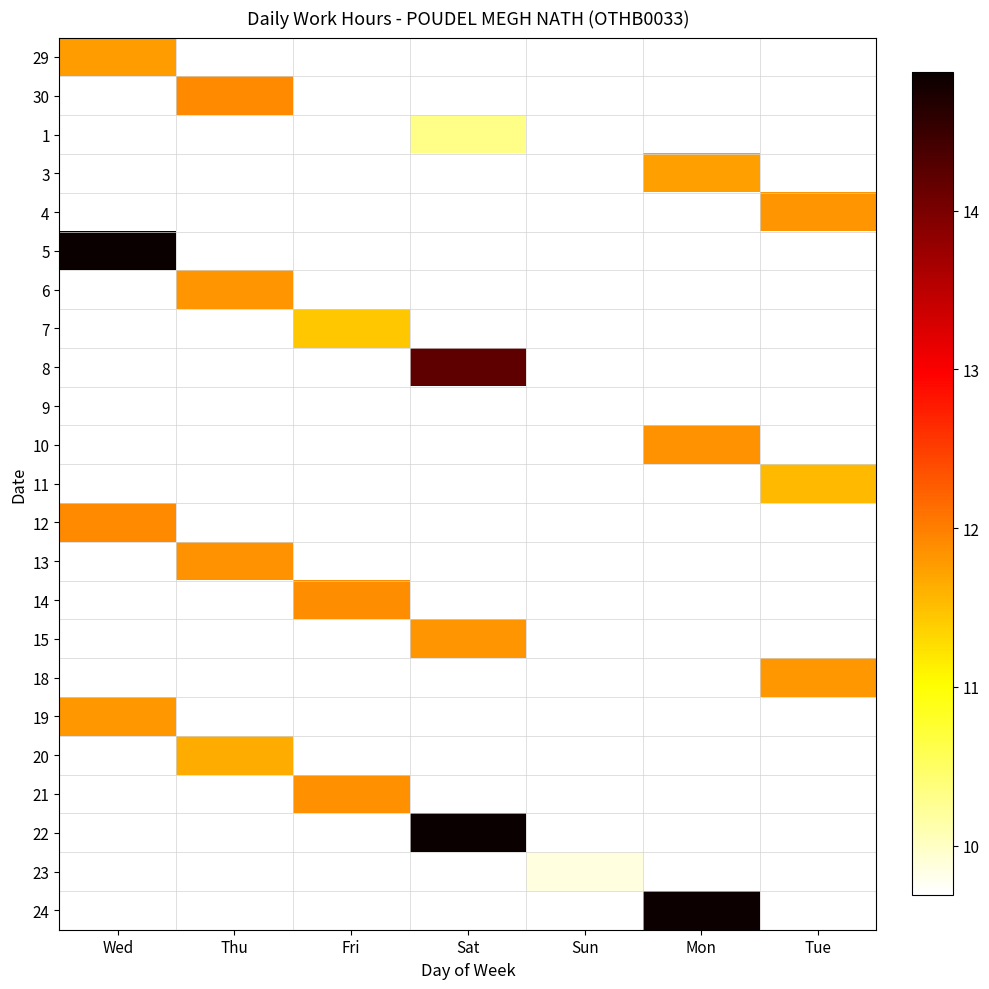

How many data points does each series have?

7